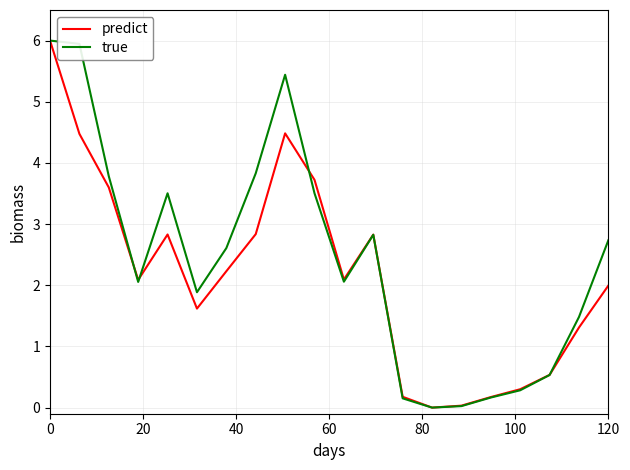

List the series in order of their overall mean, highest first.

true, predict